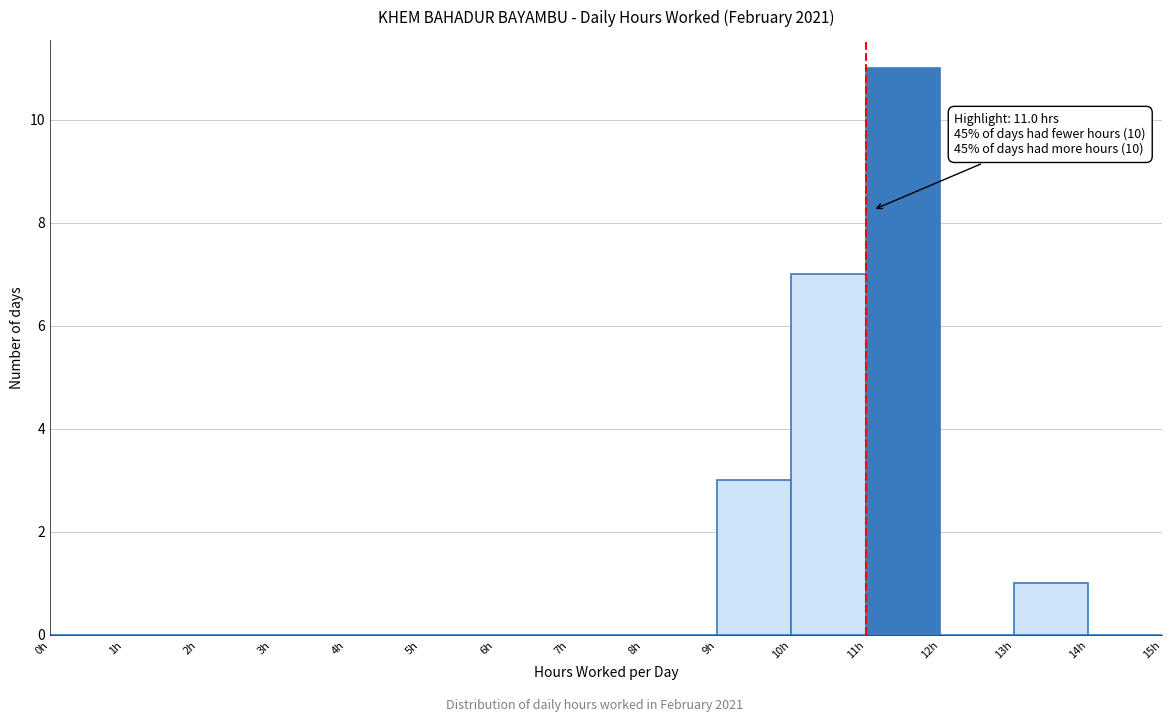

Over which range of the x-axis is the bar tallest?

11 to 12